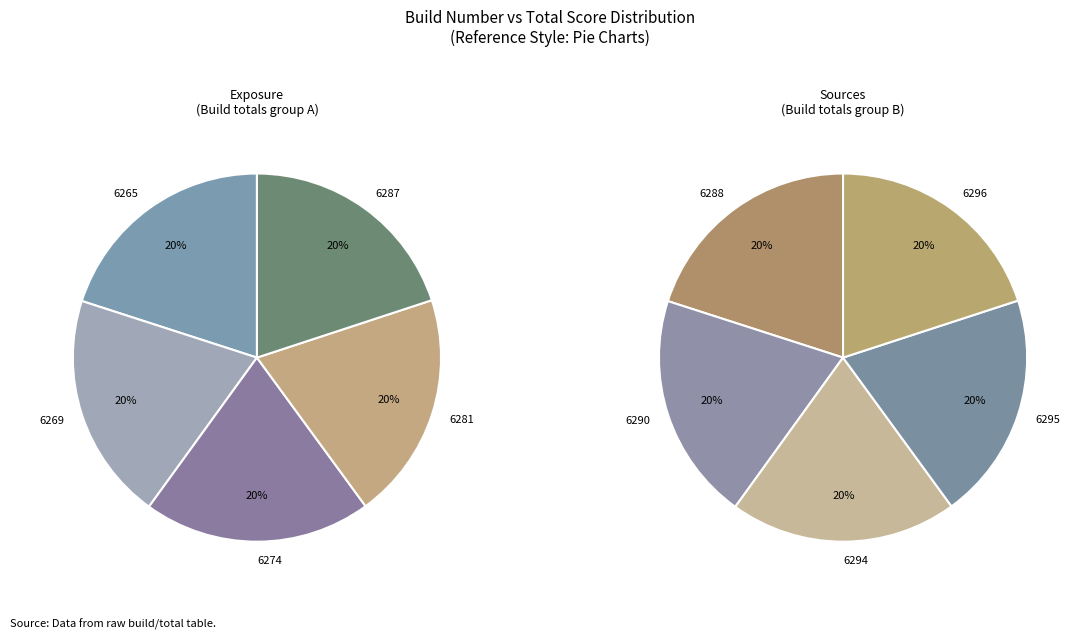

How much of the chart is everything except 6290?

90.0%